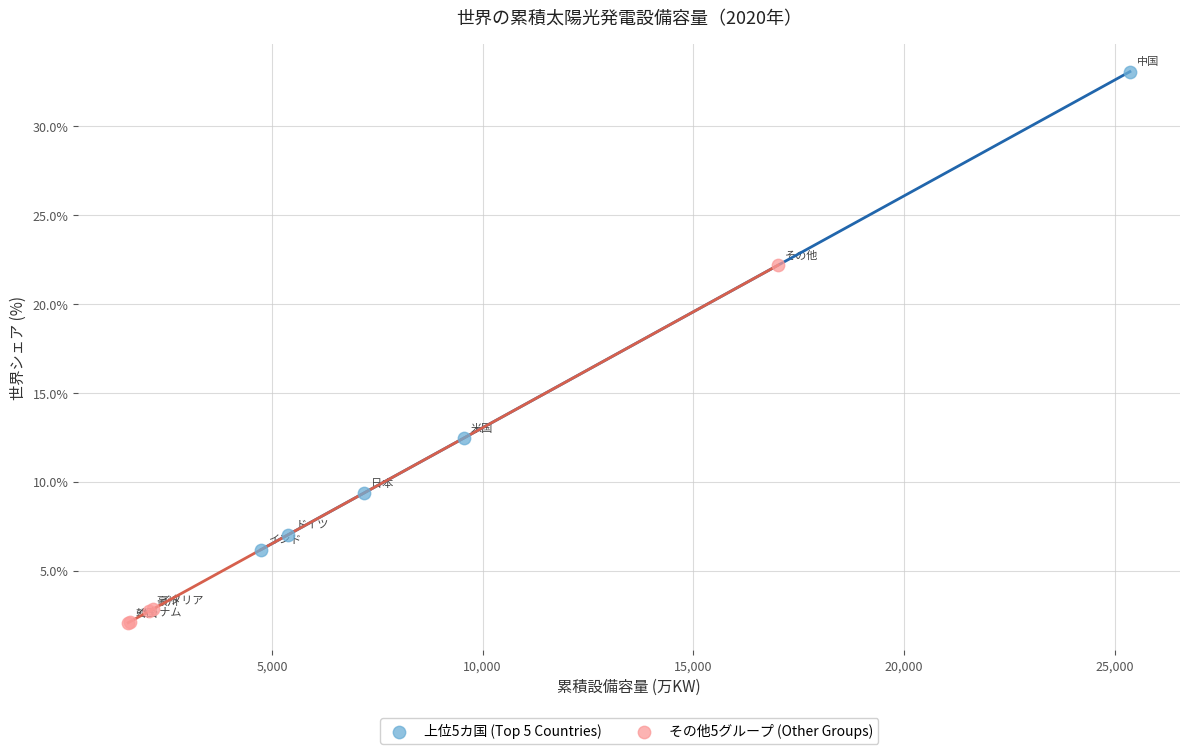

Which series reaches the maximum Y coordinate?

上位5カ国 (Top 5 Countries)